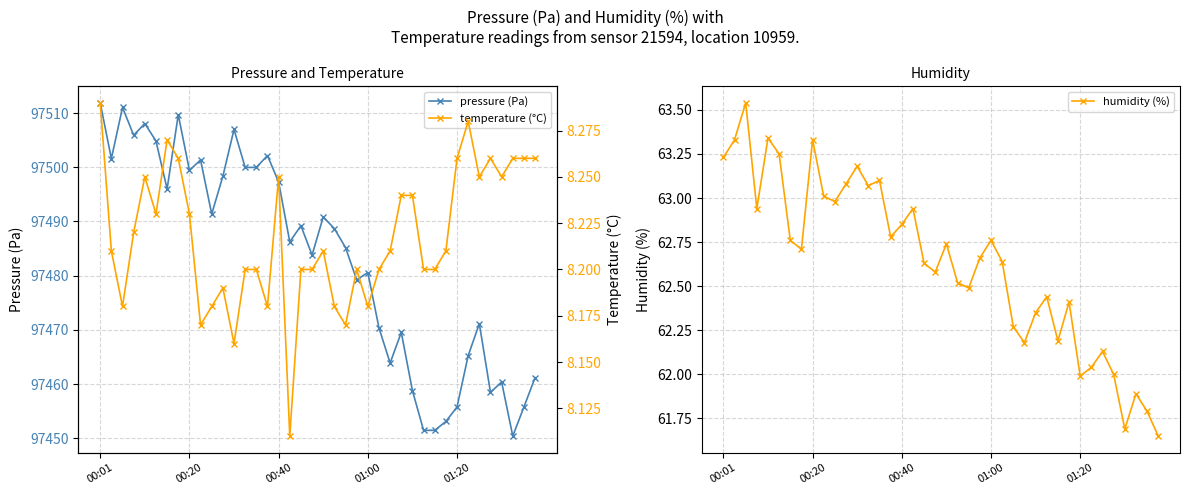

At which label does pressure (Pa) first exceed 97488?

00:01